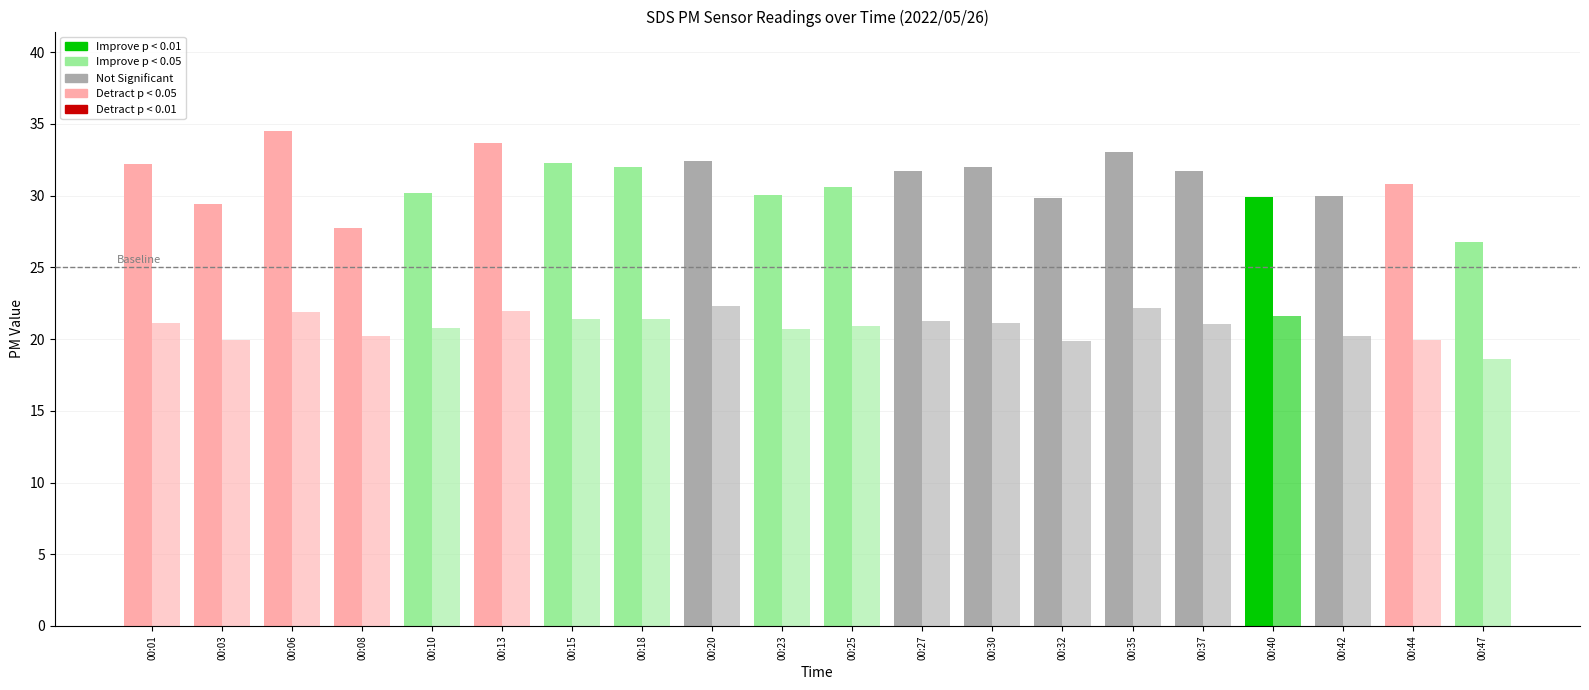

Count the number of data series in this chart.

2